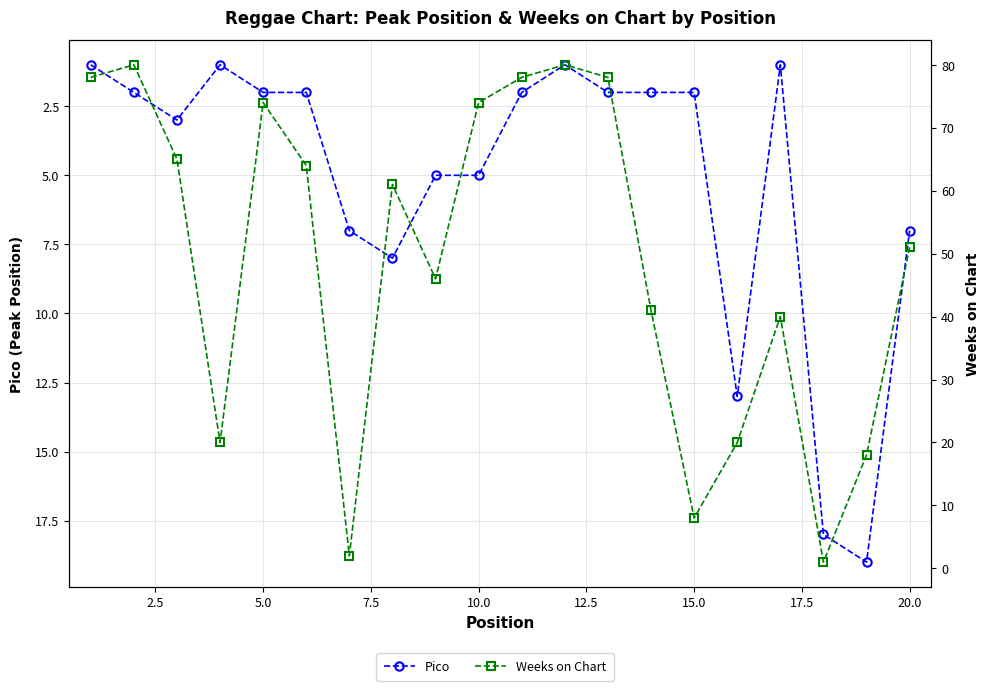

How many interior local valleys does the Weeks on Chart series have?

5